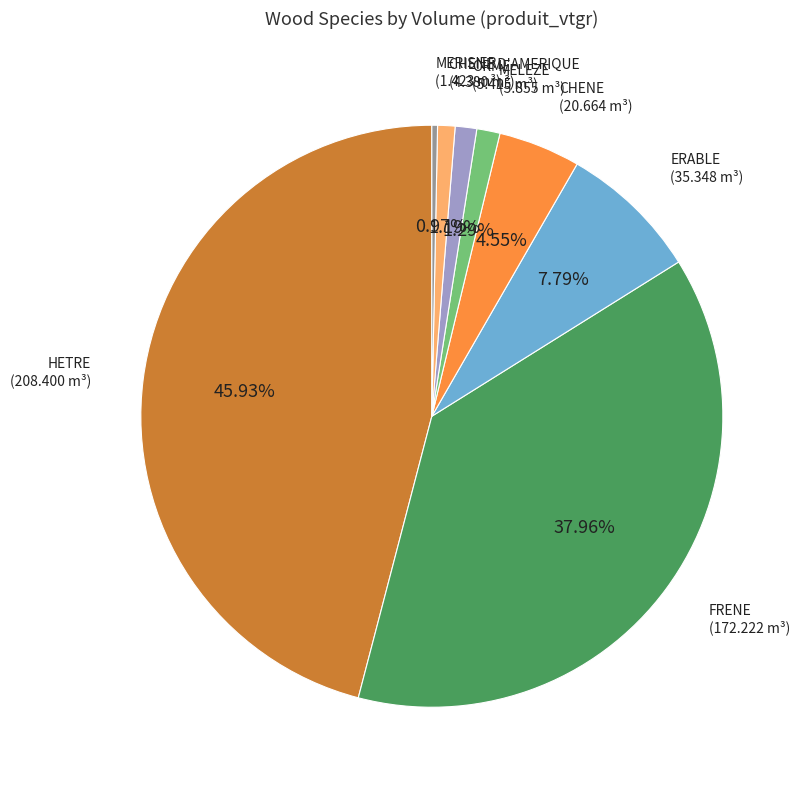

How many slices are in this pie chart?

8